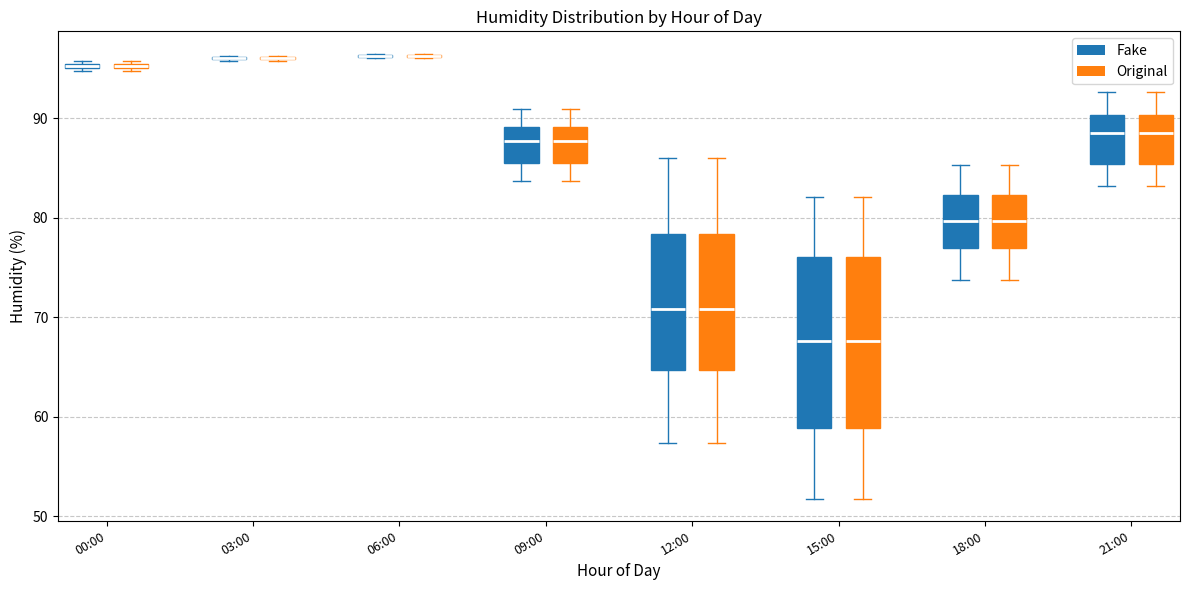

Where does the median line of the box for 12:00 (Original) sit on the y-axis? The values are not printed on the chart, so give them approximately, as read against the axis.

71